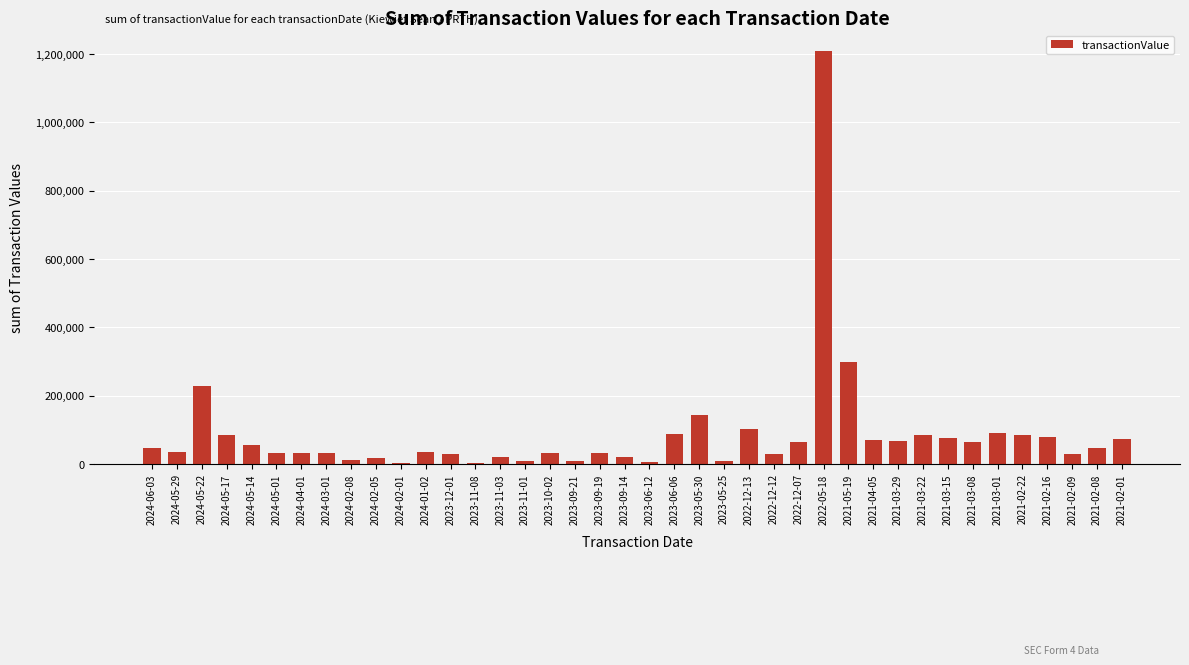

Between 2024-05-17 and 2021-05-19, which is larger?

2021-05-19